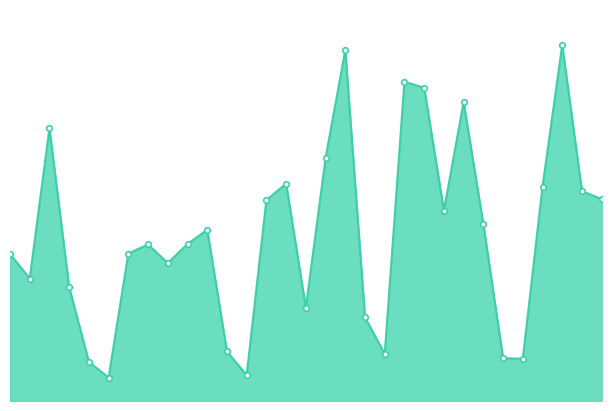

What is the greatest value displayed?

1381